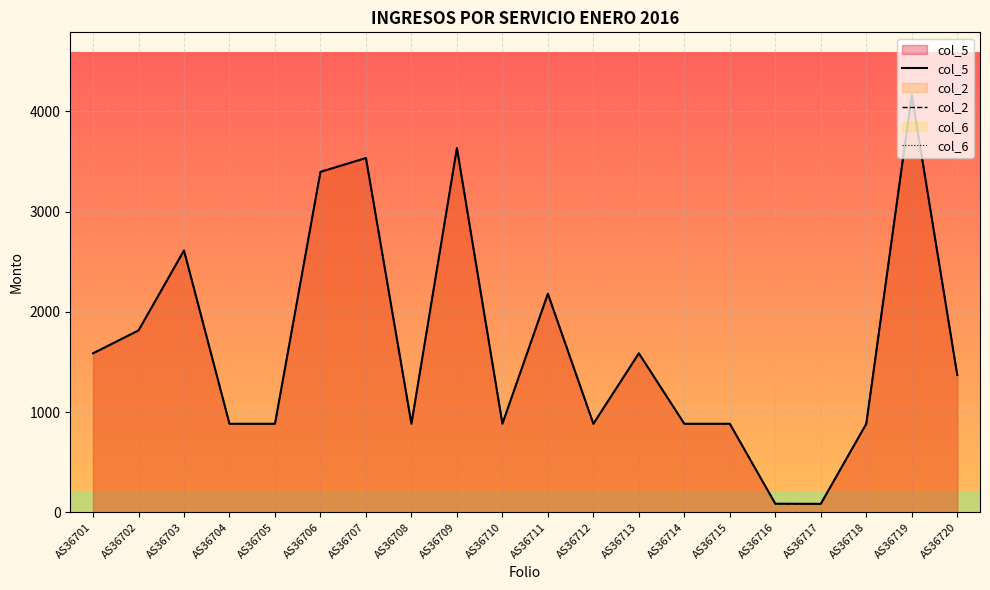

Is the value of col_2 at AS36716 greater than the value of col_5 at AS36706?

No